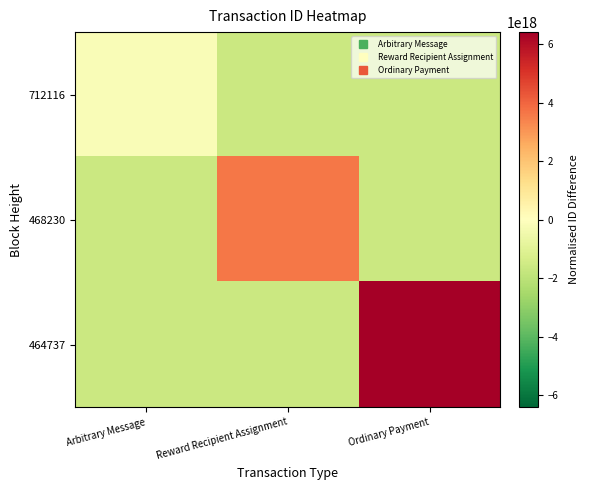

Count the number of data series in this chart.

3